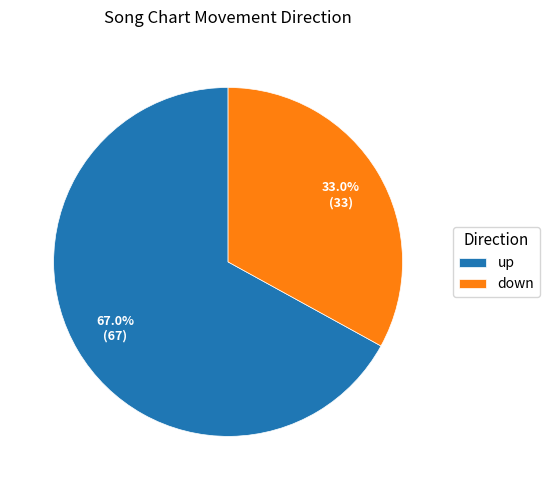

Is it true that down is 38% of the pie?

False